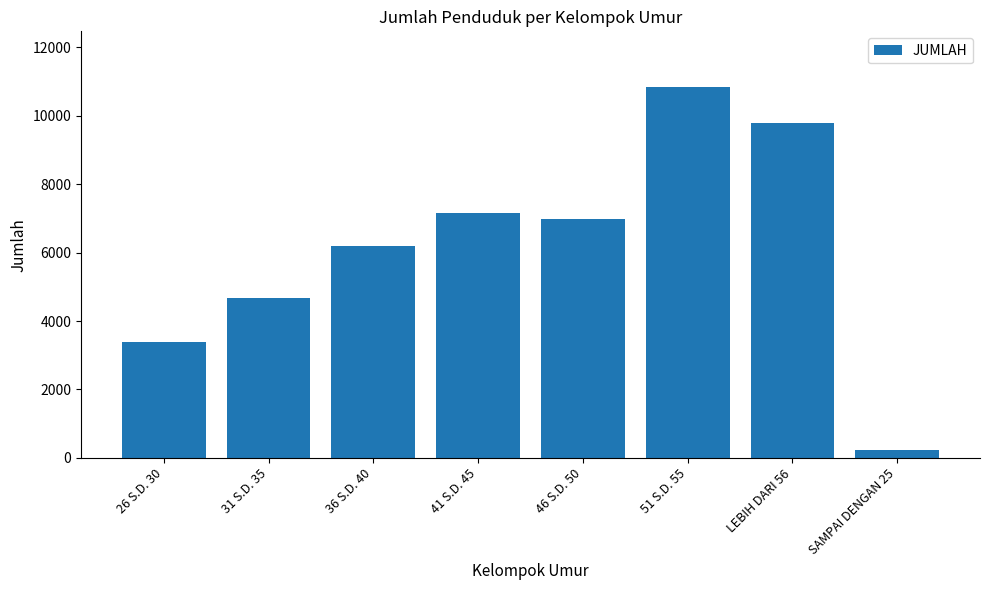

Reading left to right, extract all data points from this chart.

3389	4662	6190	7151	6968	10840	9775	245